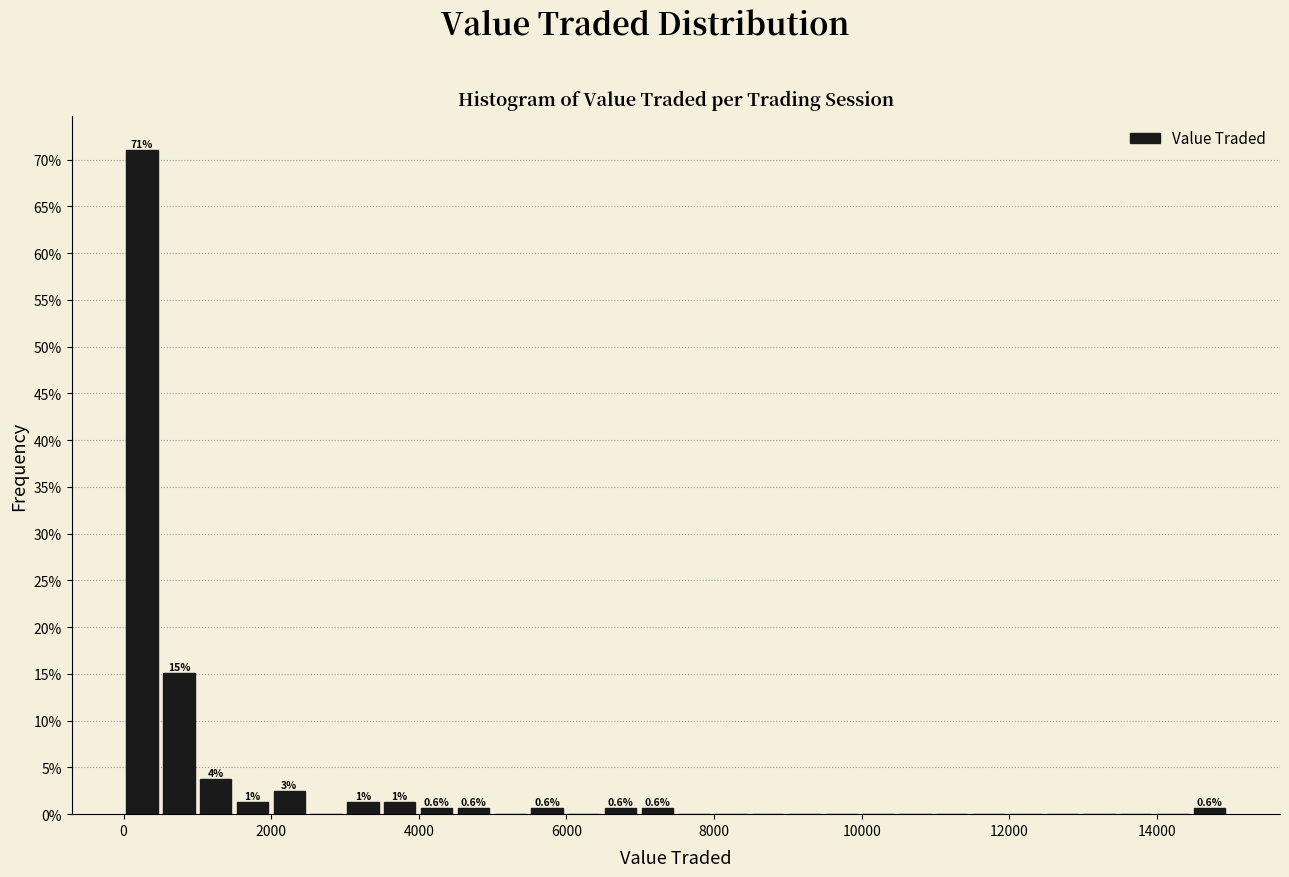

Read against the x-axis, roughly where is the centre of the tallest bar?

200